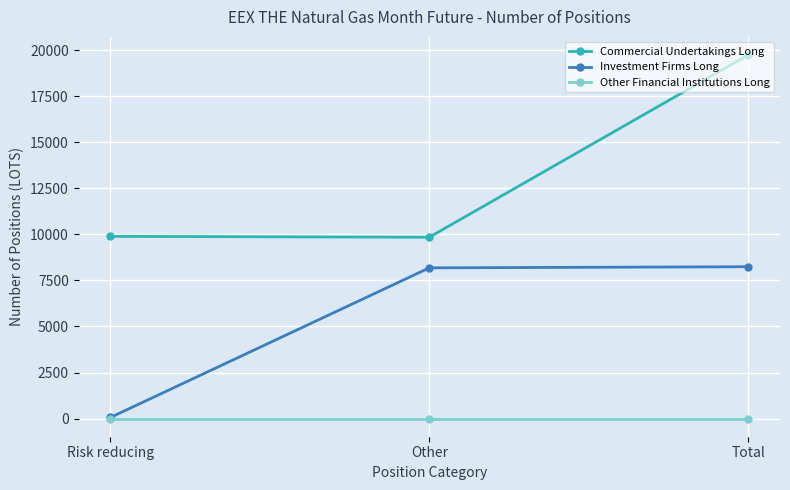

Which series changed the most between Other and Total?

Commercial Undertakings Long